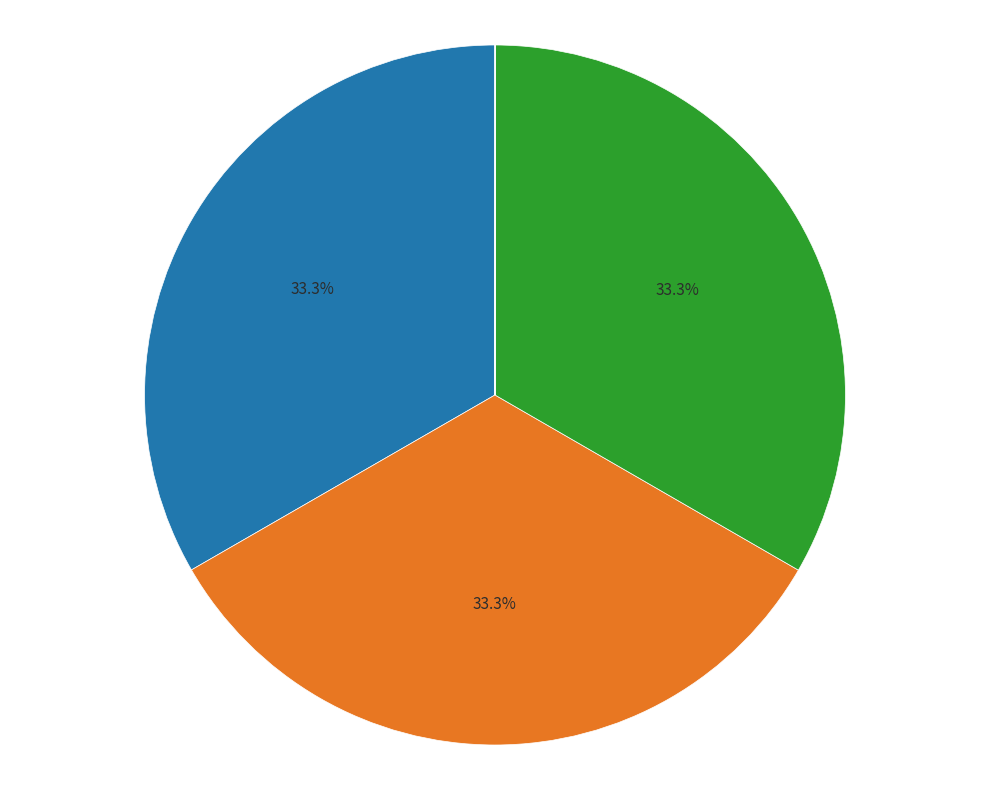

Is there any slice that represents more than half of the pie?

No